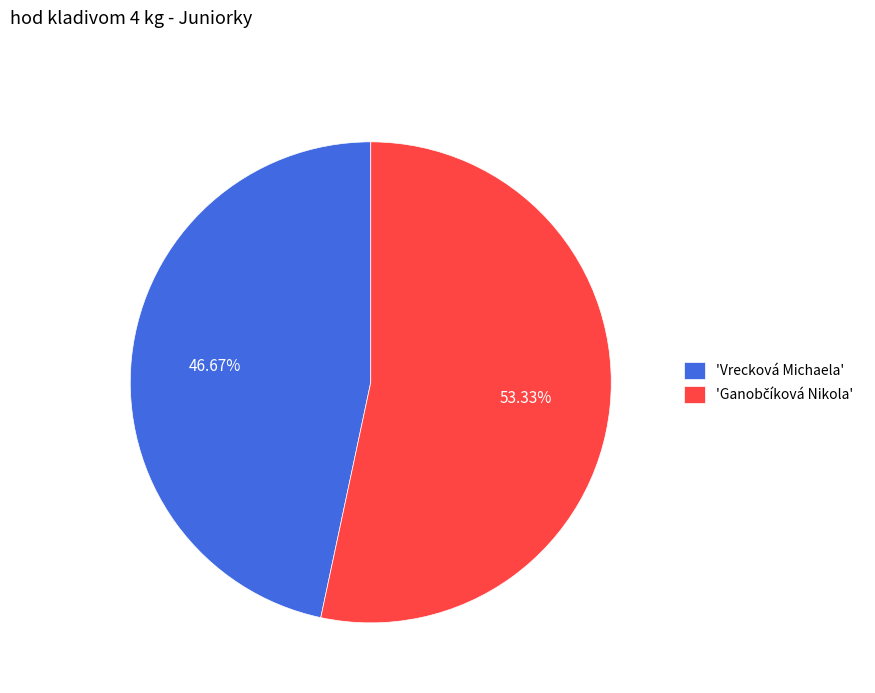

Which category has the smallest portion of the pie?

'Vrecková Michaela'